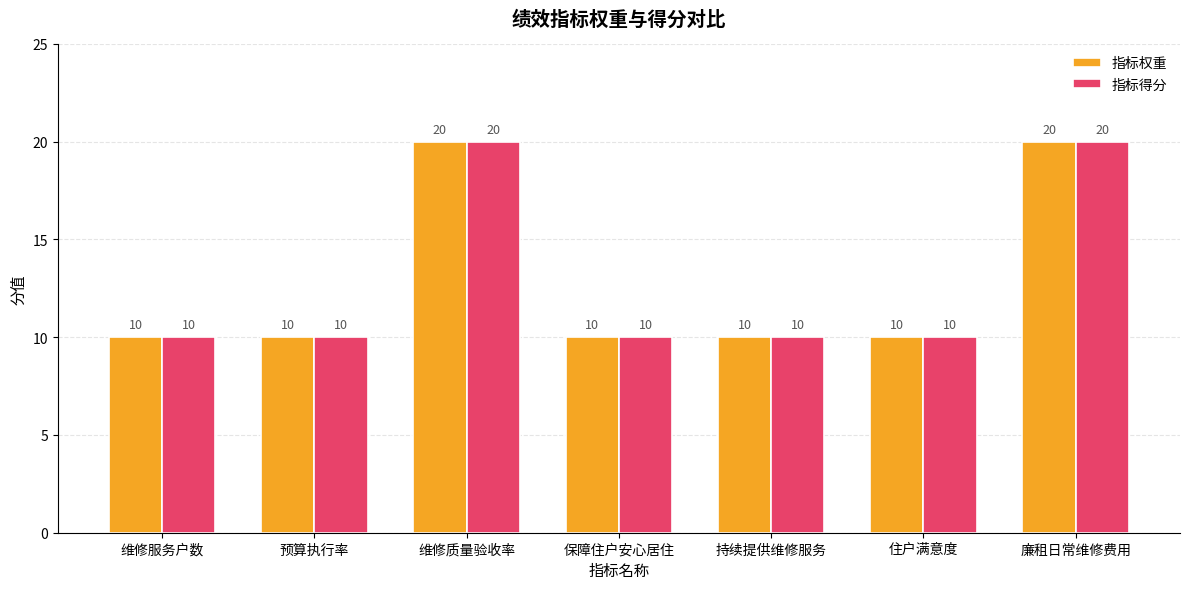

Is it true that 指标得分 equals 14 at 持续提供维修服务?

False